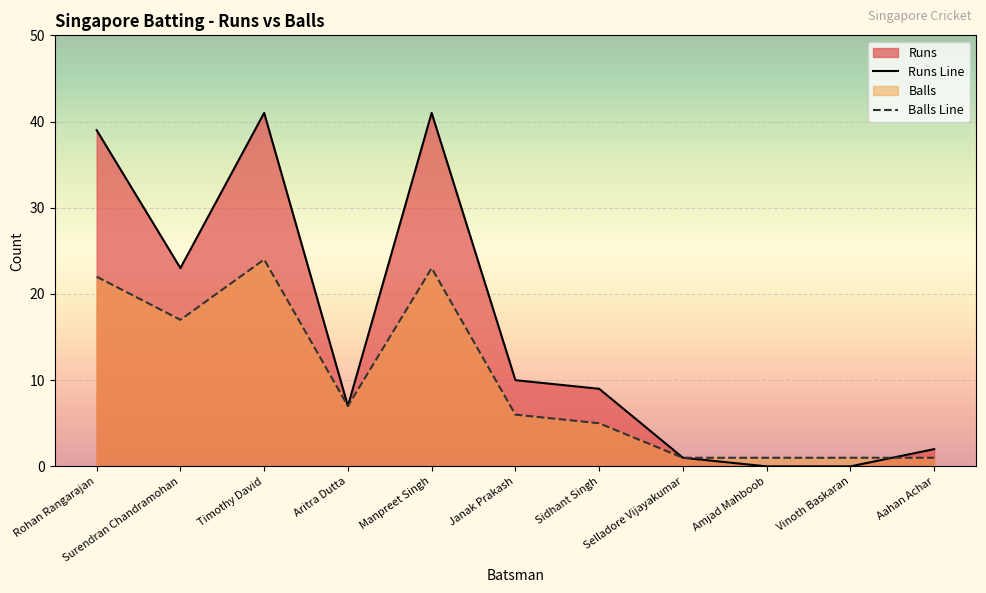

What is the sum of all Runs values?

173